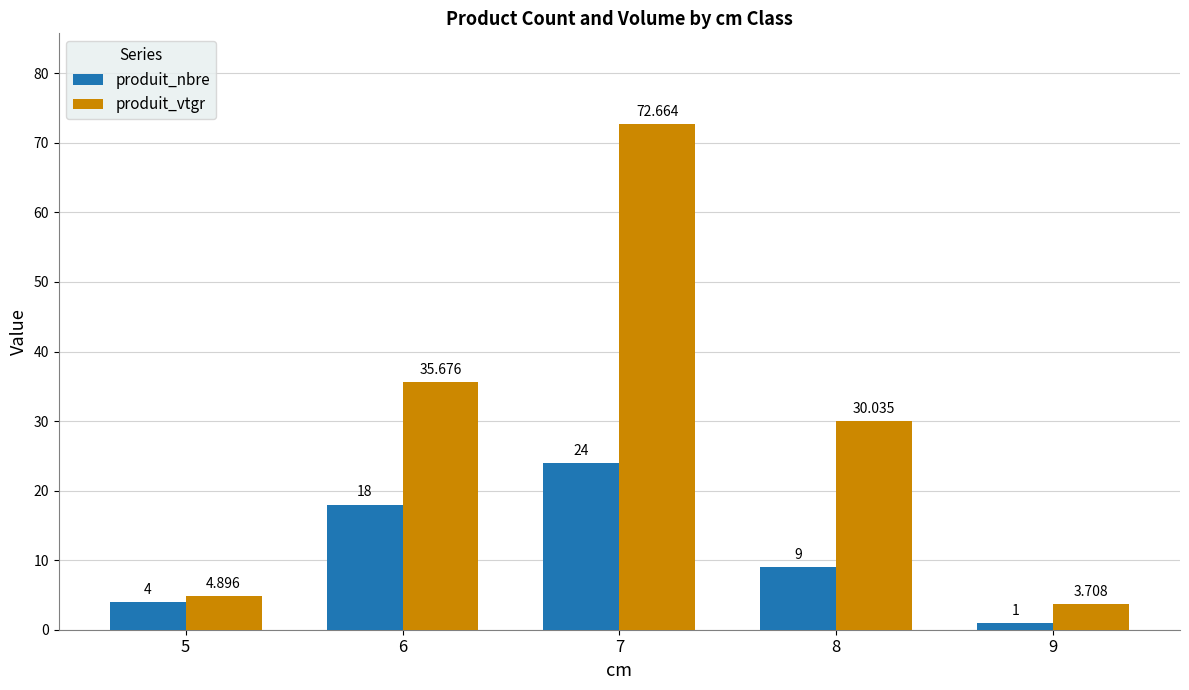

What is the approximate value of produit_vtgr at 9?

3.7